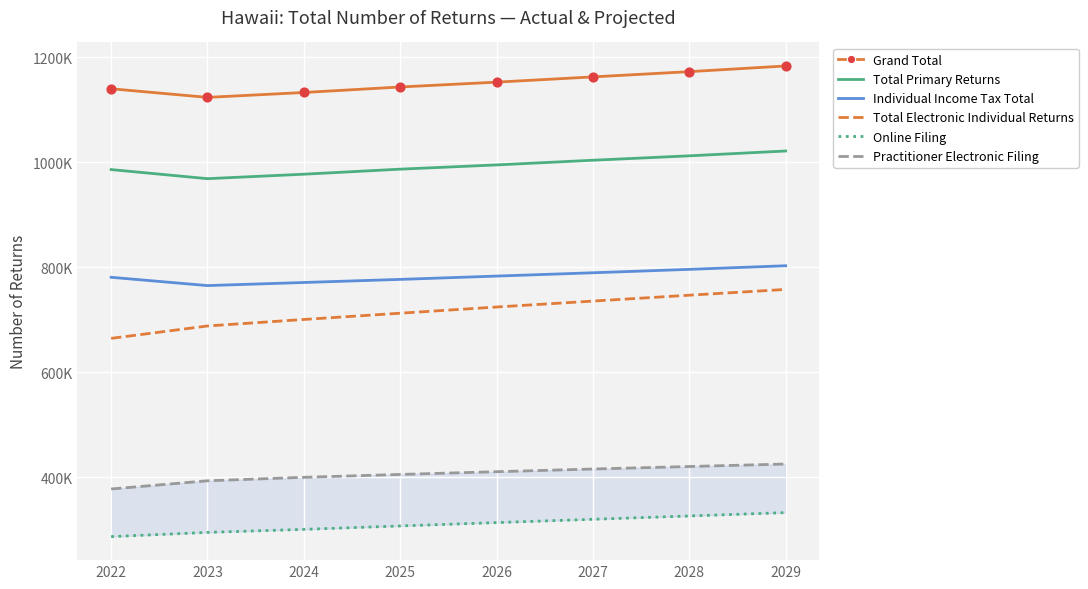

Which series has the largest total across all categories?

Grand Total